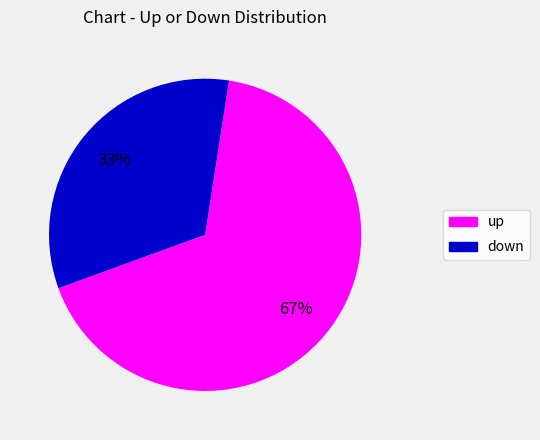

How many segments does this pie chart have?

2